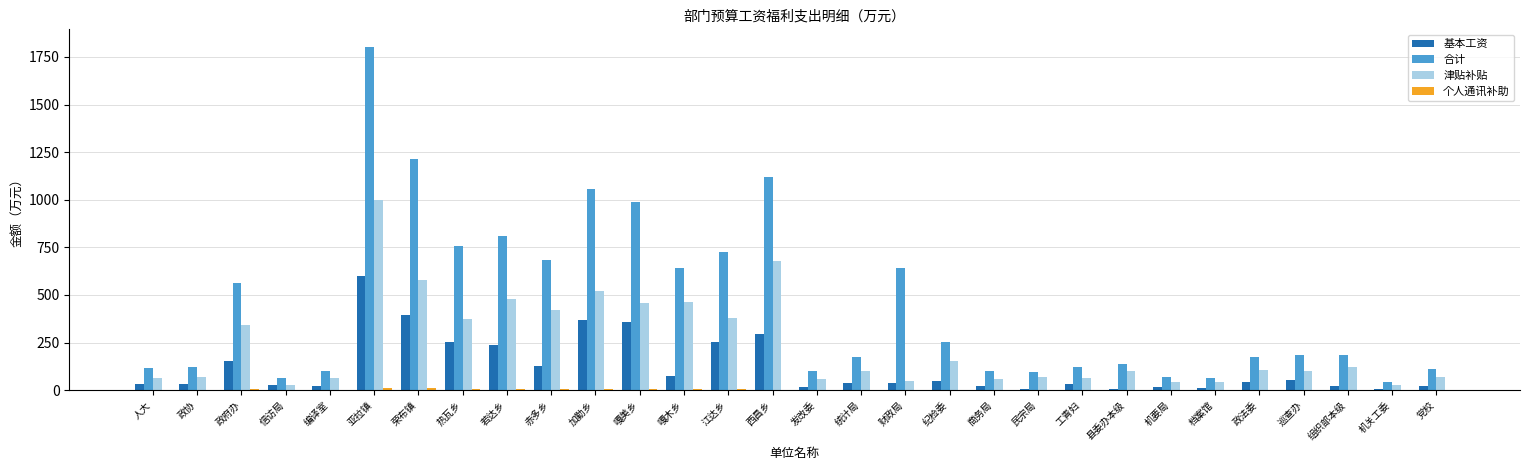

How many categories are shown in the chart?

30